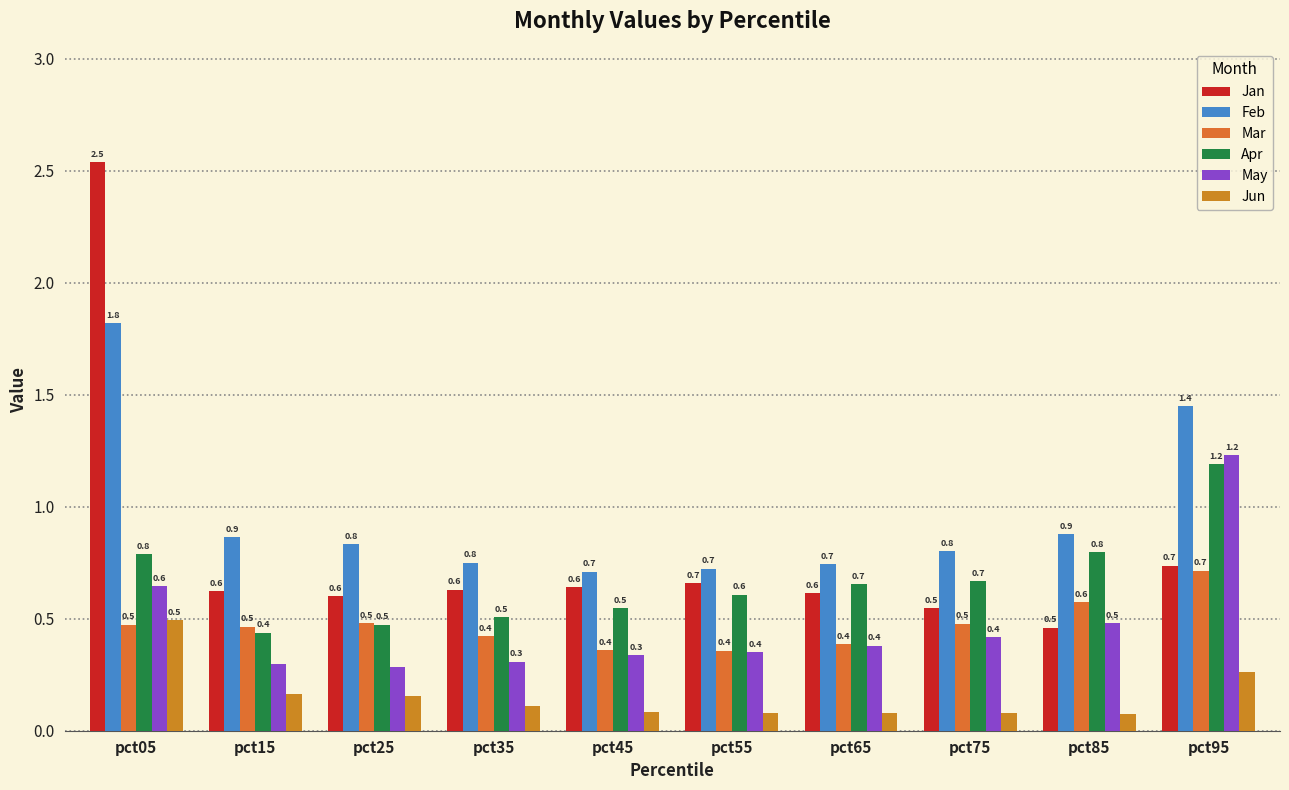

What is the spread (max minus min) of values at pct75?

0.7